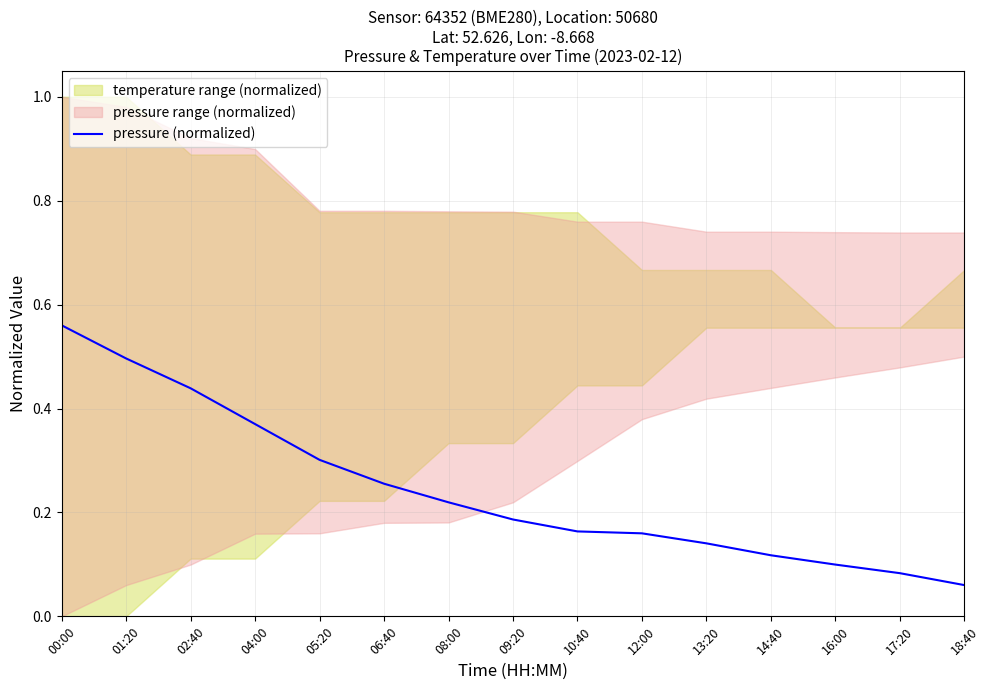

Does the chart have visible grid lines?

Yes